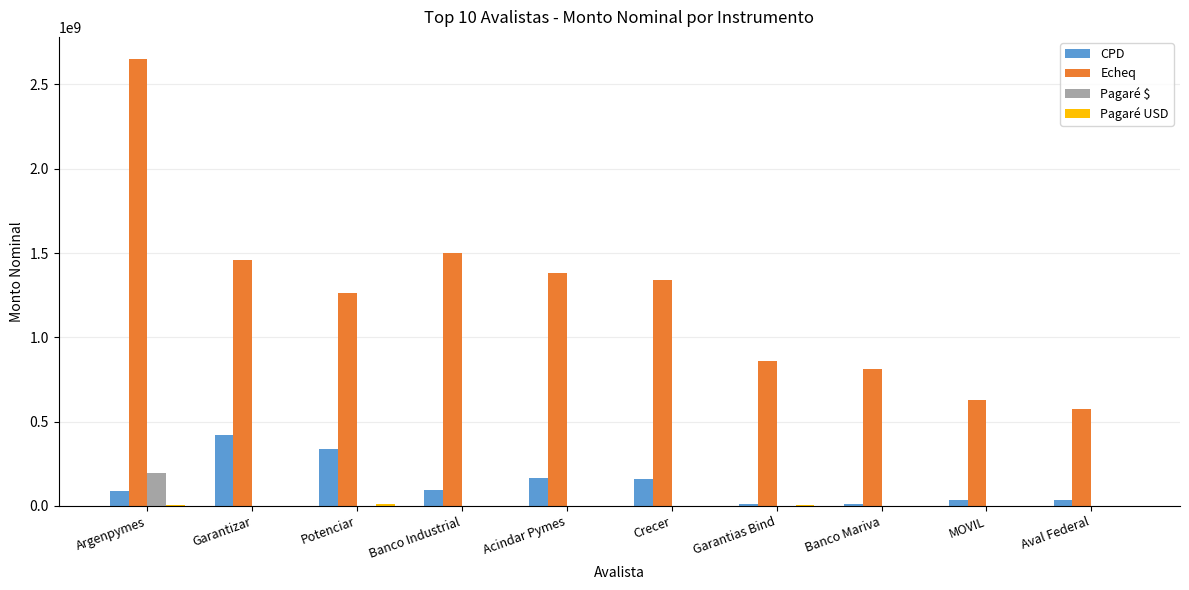

Is it true that Echeq equals 1067440326.8 at MOVIL?

False